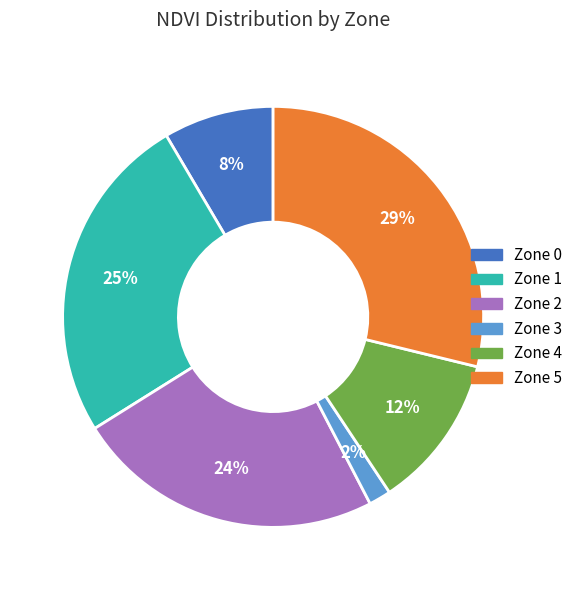

Which has a higher value, Zone 4 or Zone 2?

Zone 2